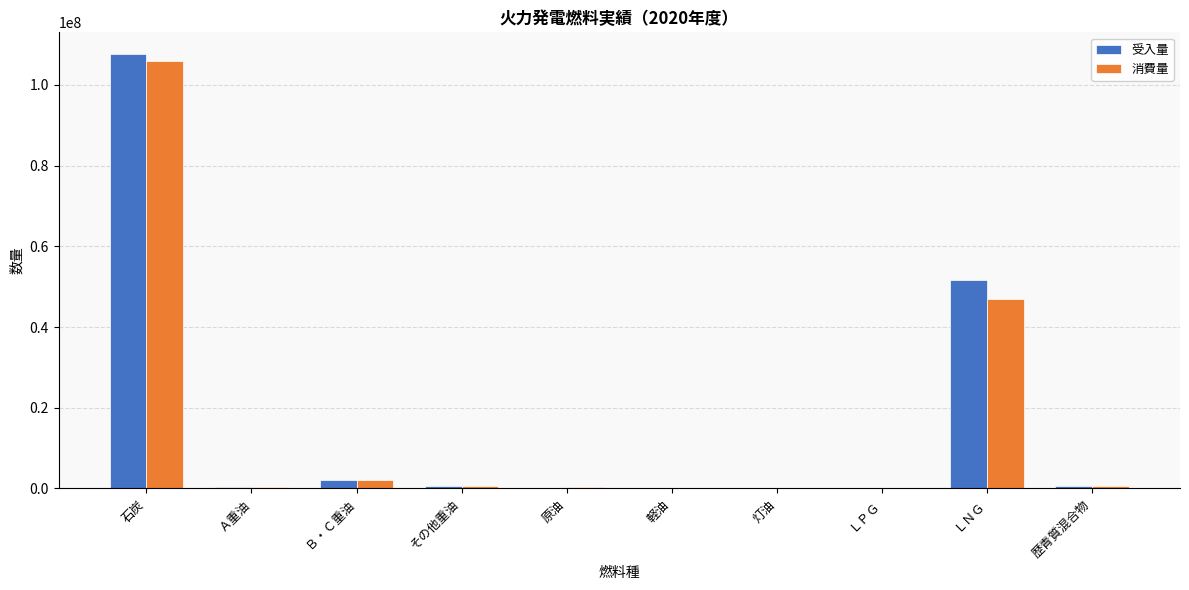

The 消費量 series shows 105881880.4 at 石炭. True or false?

True